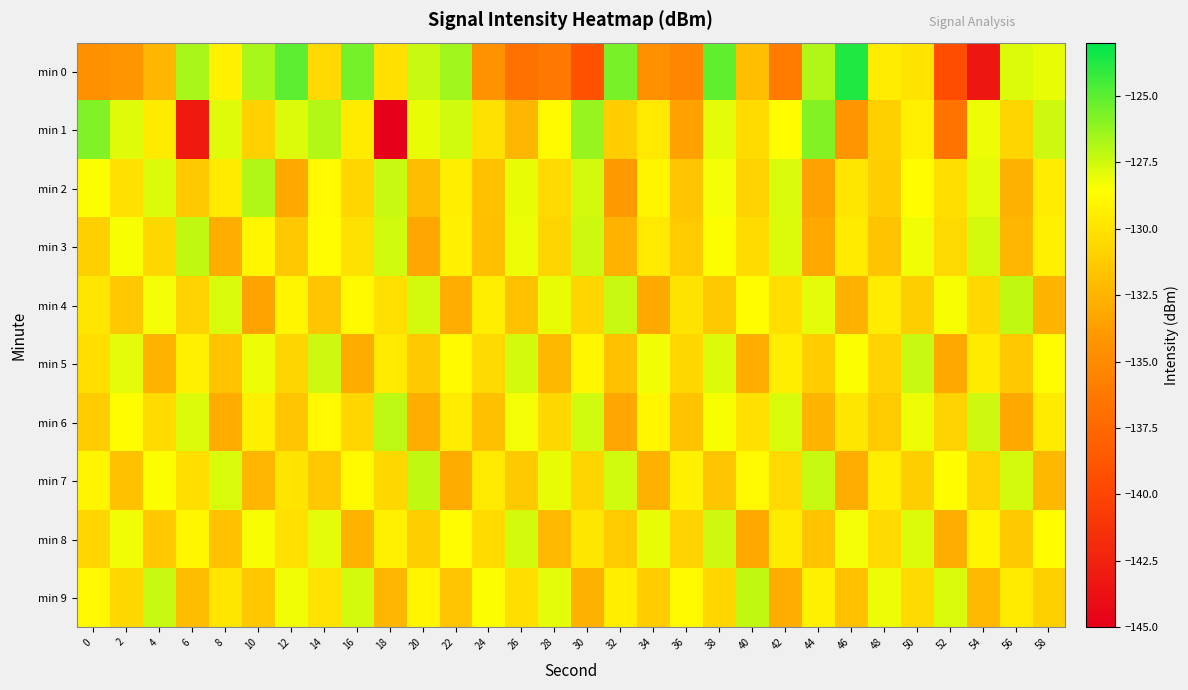

How many series are shown in this chart?

10